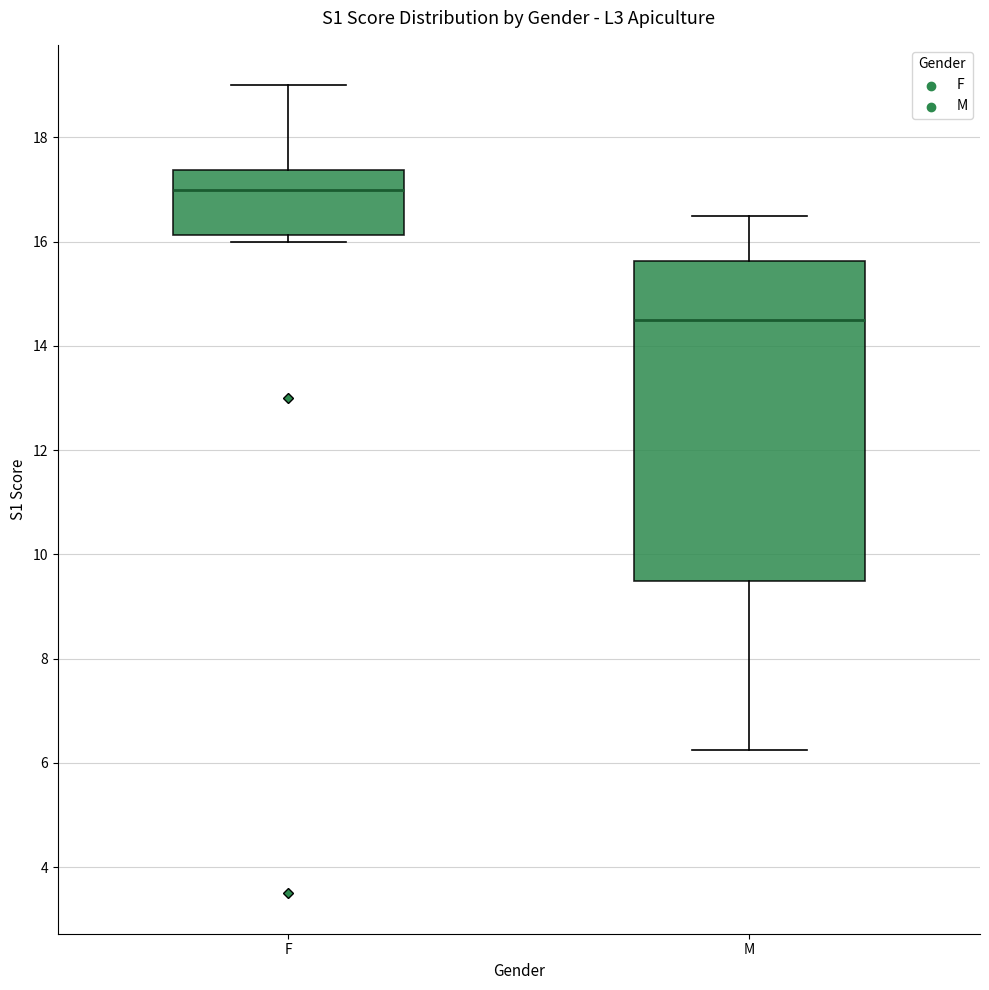

Reading left to right, transcribe this box plot: for each box, give where its median line is, the range the box spans, and where its two whiskers end, as read against the y-axis. The values are not printed on the chart, so give them approximately, as read against the axis.

F: median 17.0, box 16.2 to 17.4, whiskers 16.0 to 19.0
M: median 14.6, box 9.6 to 15.6, whiskers 6.2 to 16.6